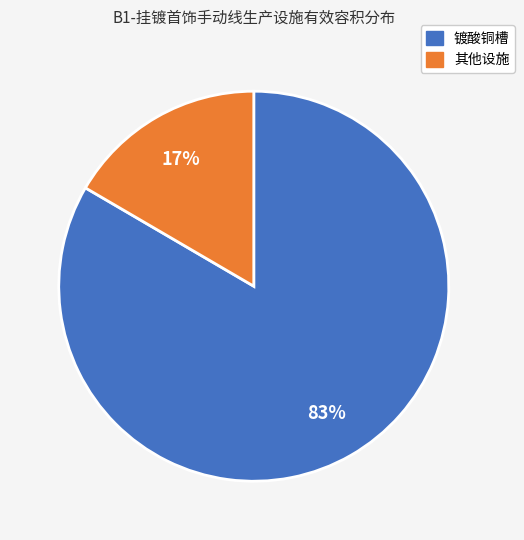

Is there a majority slice in this chart?

Yes